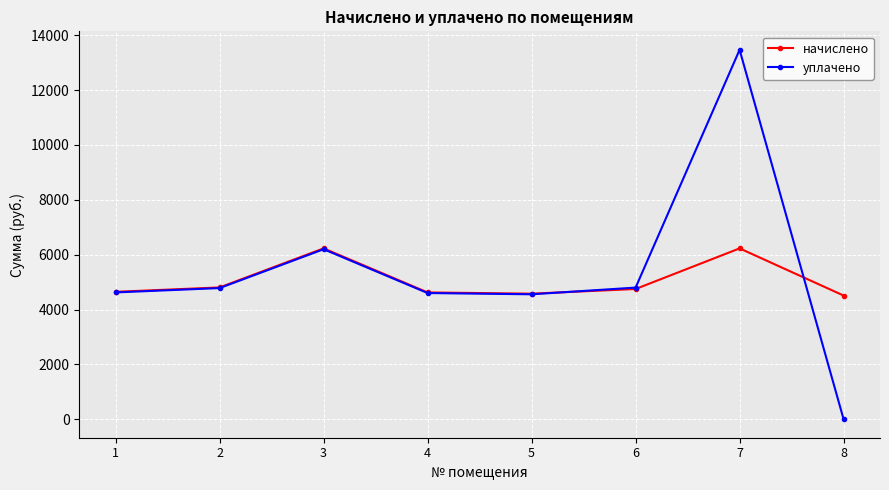

What is the approximate value of начислено at 1?

4646.3